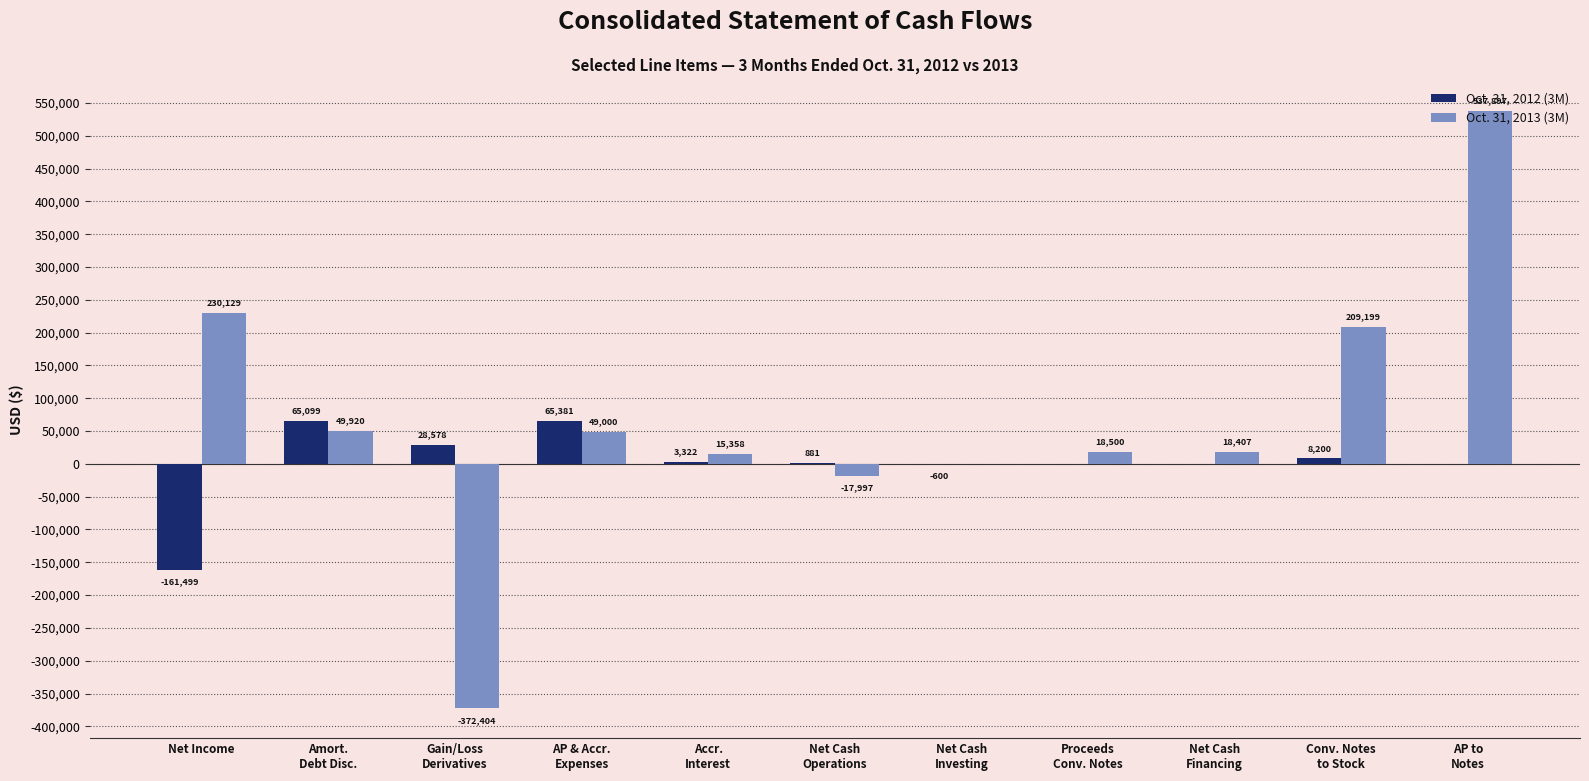

How many groups of bars are there?

11